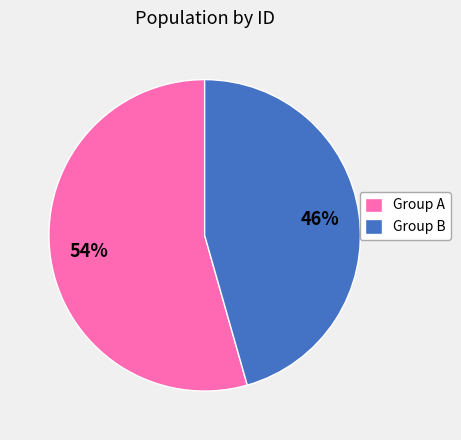

Is there a majority slice in this chart?

Yes